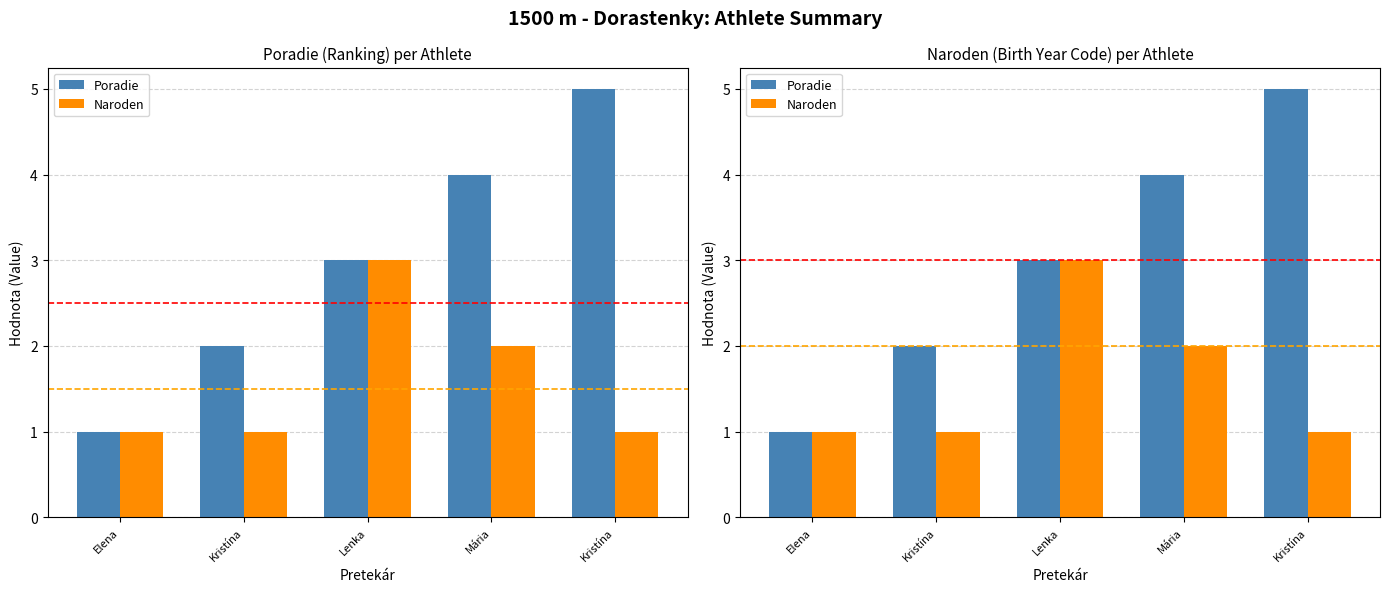

Rank the series at Kristína from highest to lowest value.

Poradie, Naroden (year)